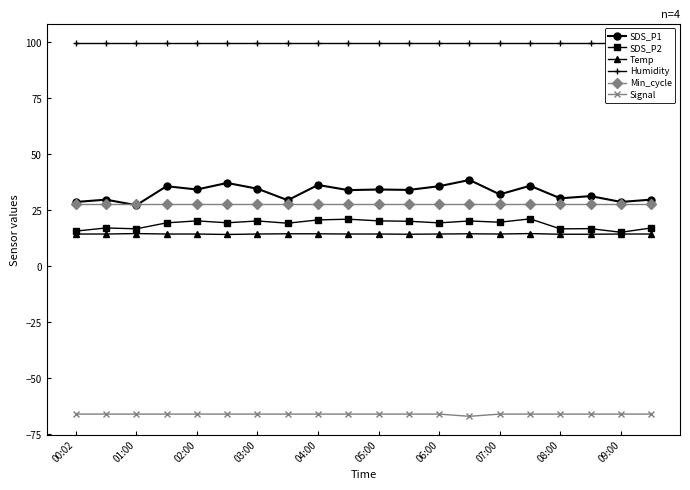

What is the highest value of the SDS_P2 series?

21.2